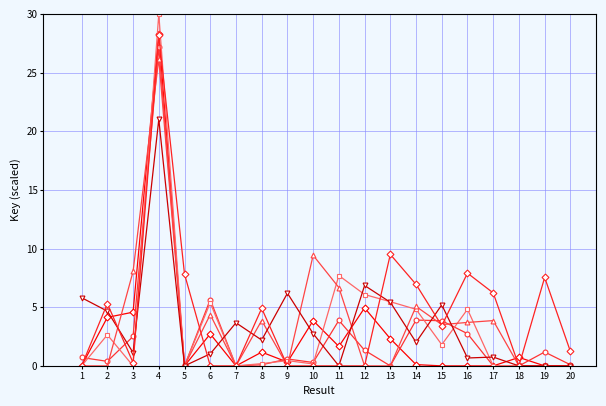

At which category is the sum across all series the highest?

4